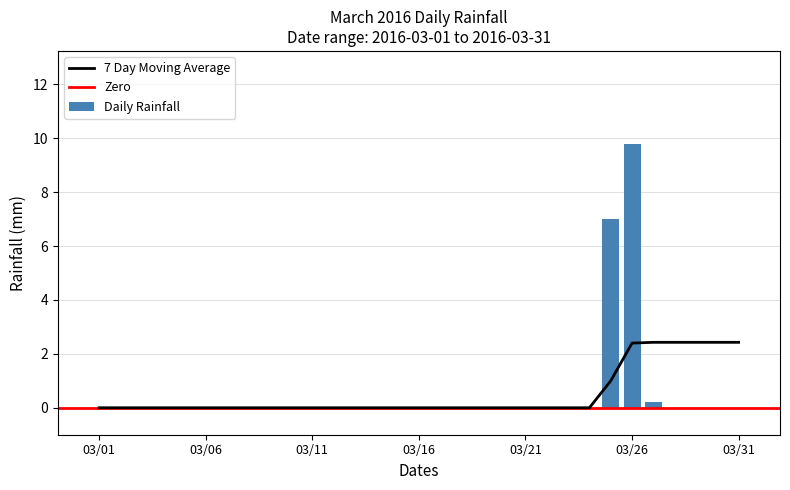

Rank the categories by value from lowest to highest.

03/01, 03/02, 03/03, 03/04, 03/05, 03/06, 03/07, 03/08, 03/09, 03/10, 03/11, 03/12, 03/13, 03/14, 03/15, 03/16, 03/17, 03/18, 03/19, 03/20, 03/21, 03/22, 03/23, 03/24, 03/28, 03/29, 03/30, 03/31, 03/27, 03/25, 03/26